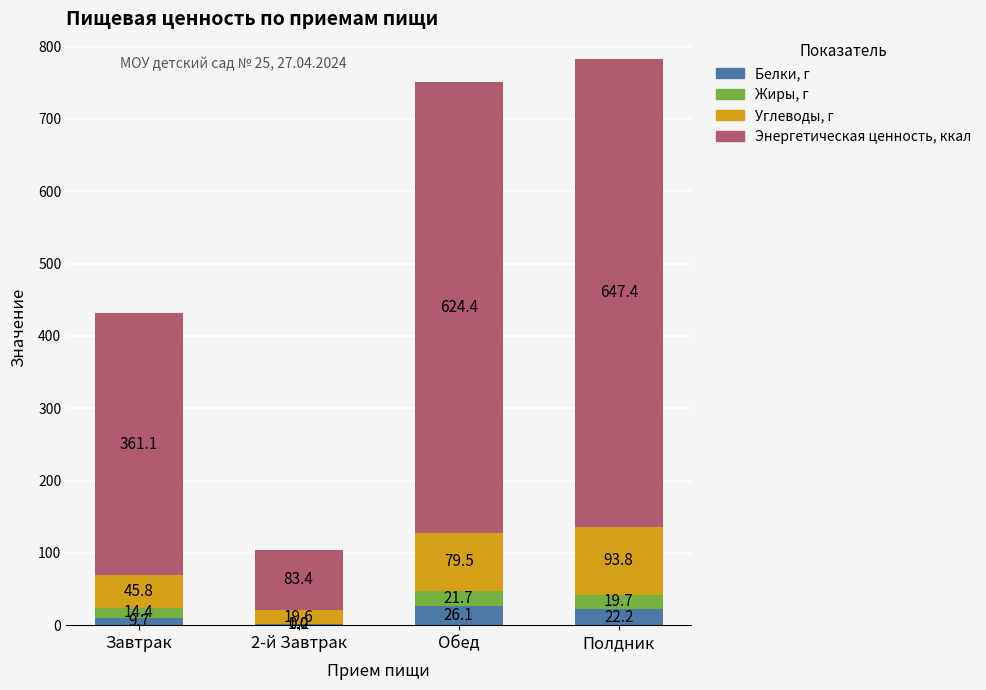

What is the highest value of the Белки, г series?

26.1